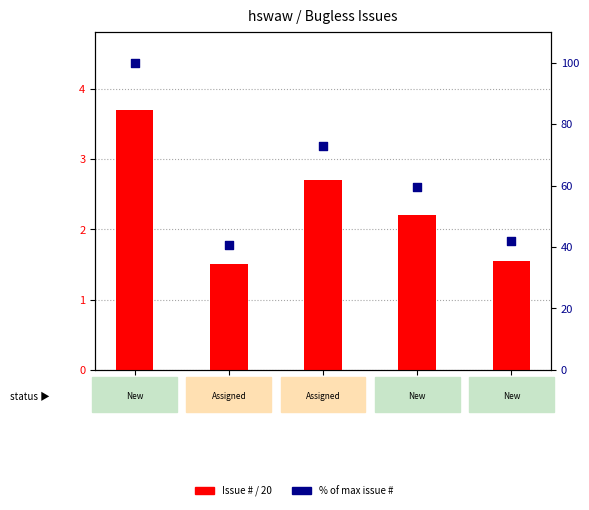

Which series reaches the minimum Y coordinate?

Issue # / 20